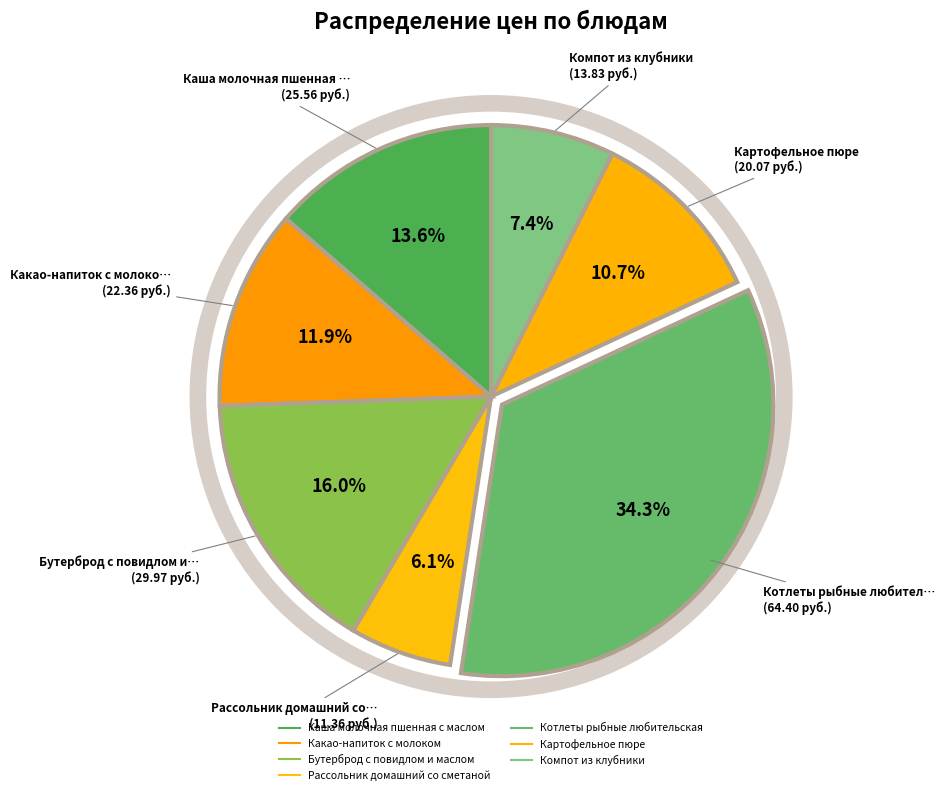

What is the change in value from Бутерброд с повидлом и маслом to Компот из клубники?

-16.1